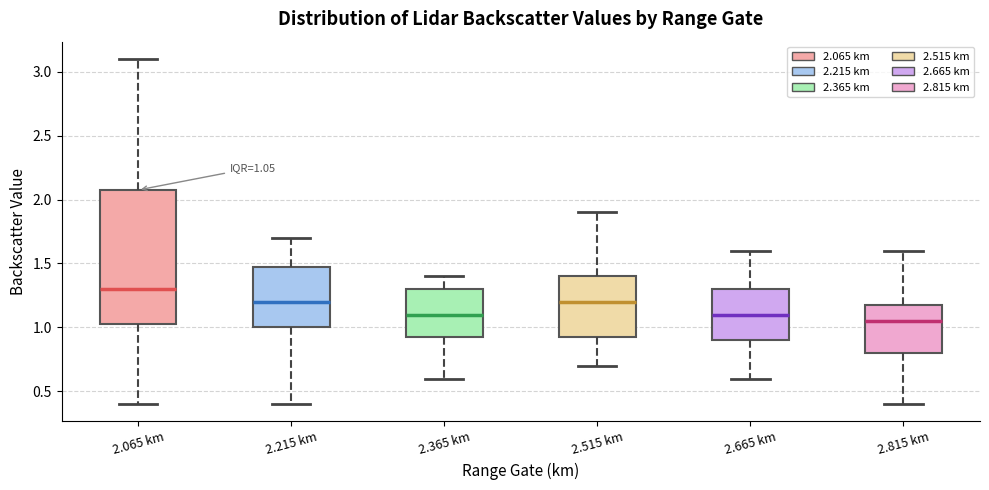

Comparing the boxes themselves (not the whiskers), which one is the tallest?

2.065 km